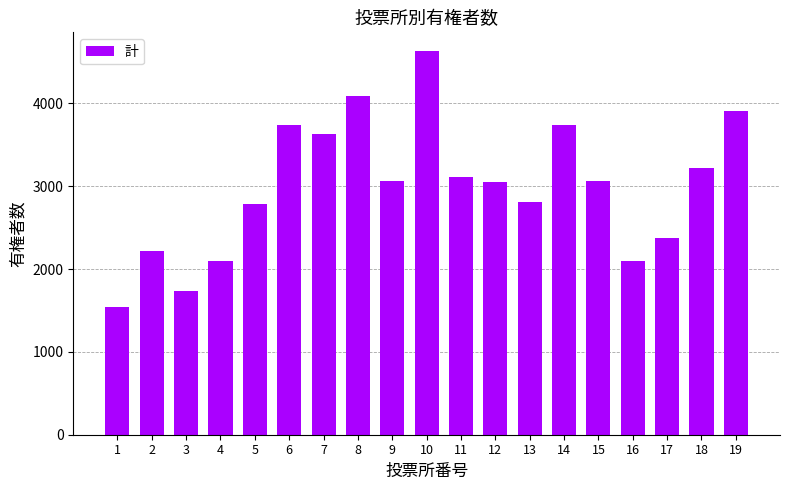

Which has a higher value, 15 or 2?

15